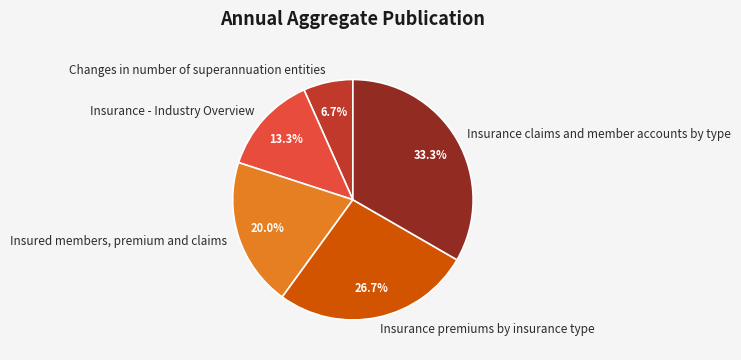

Combined, do Insured members, premium and claims and Changes in number of superannuation entities account for over 50%?

No